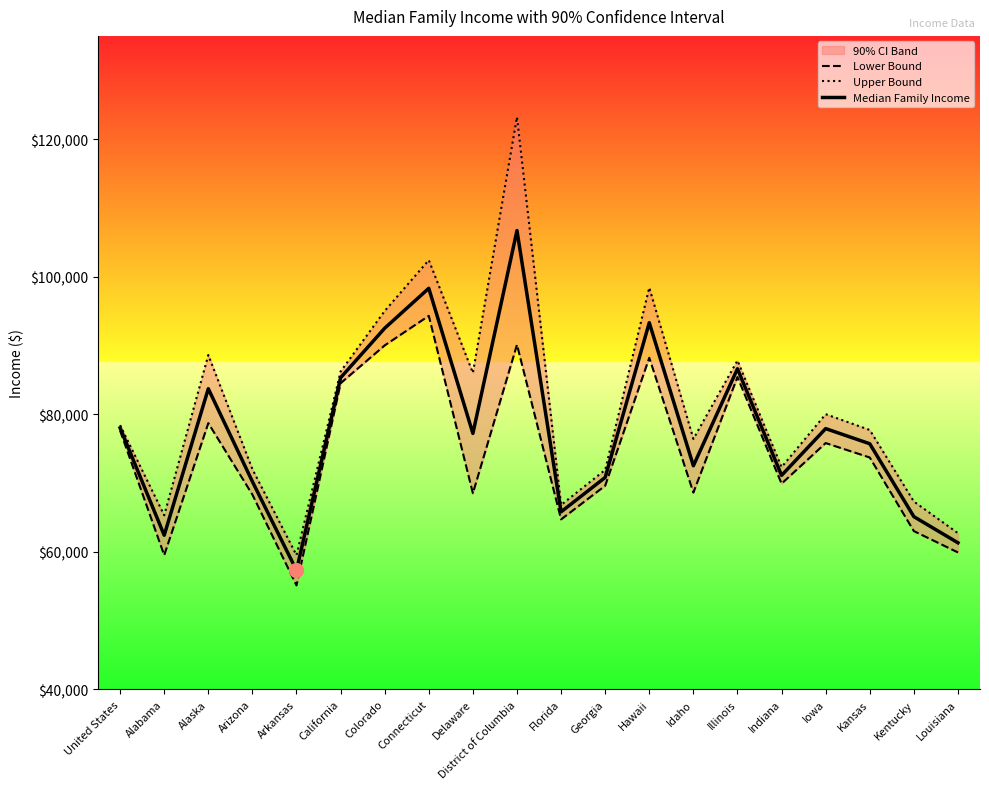

Rank the series at Alabama from highest to lowest value.

Upper Bound, Median Family Income, Lower Bound